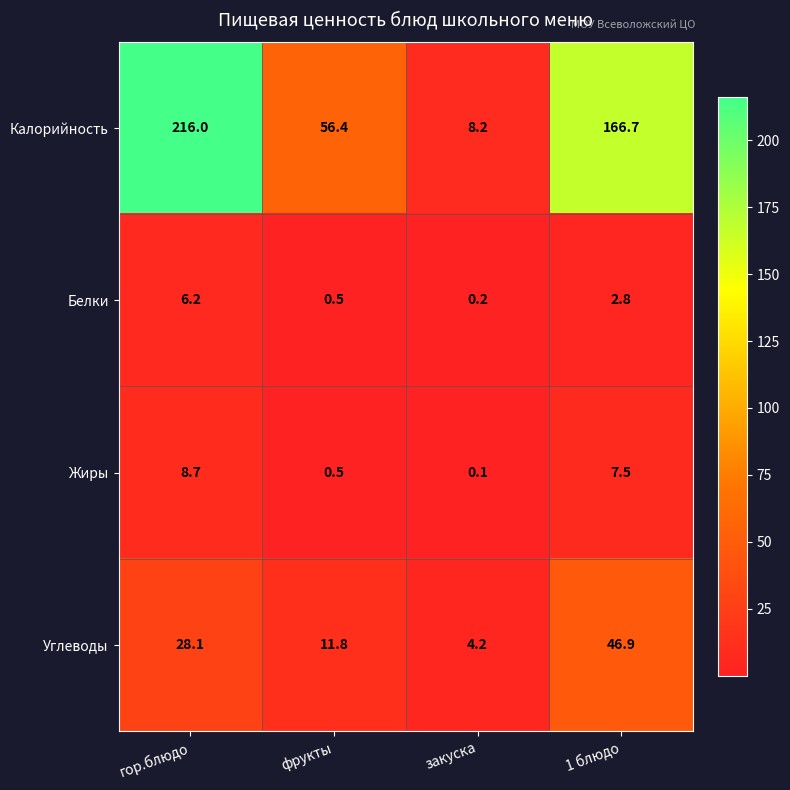

The Жиры series shows 7.5 at 1 блюдо. True or false?

True